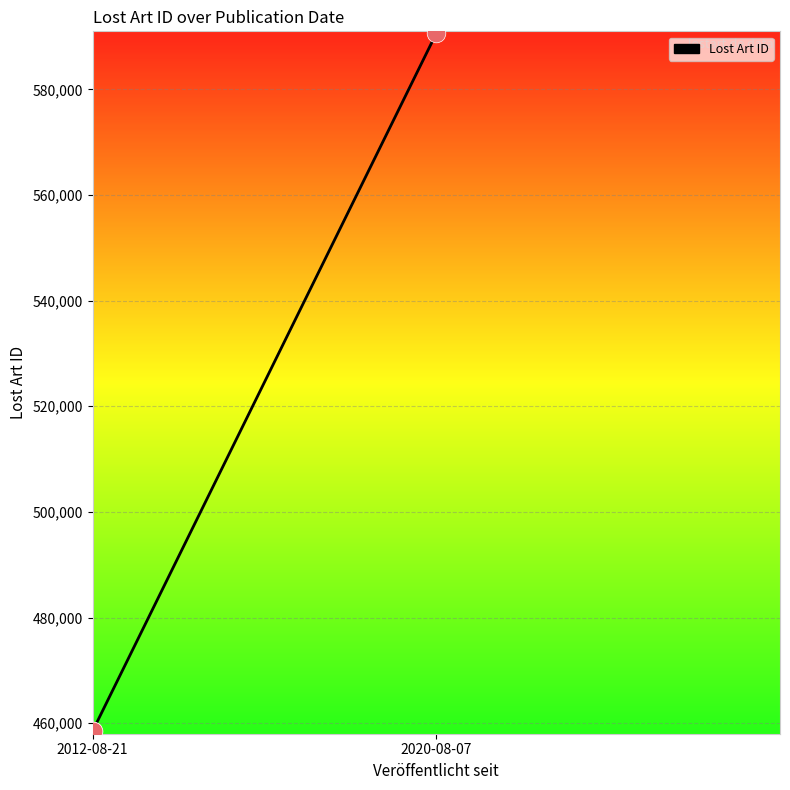

Approximately how many times larger is the value at 2 compared to 2012-08-21?

1.3